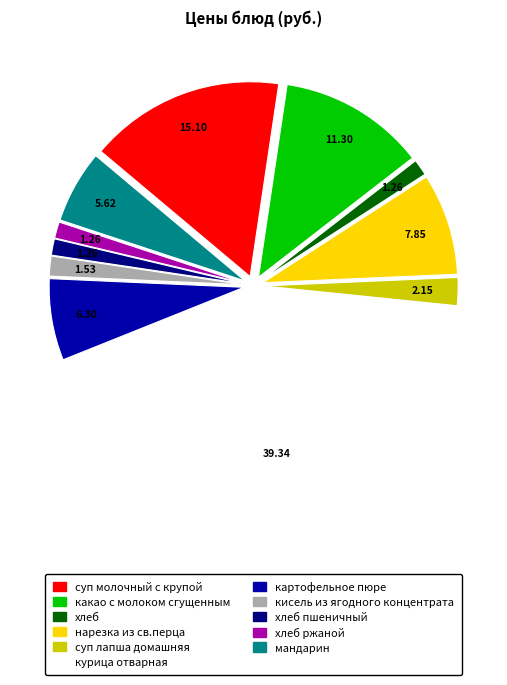

Is there any slice that represents more than half of the pie?

No